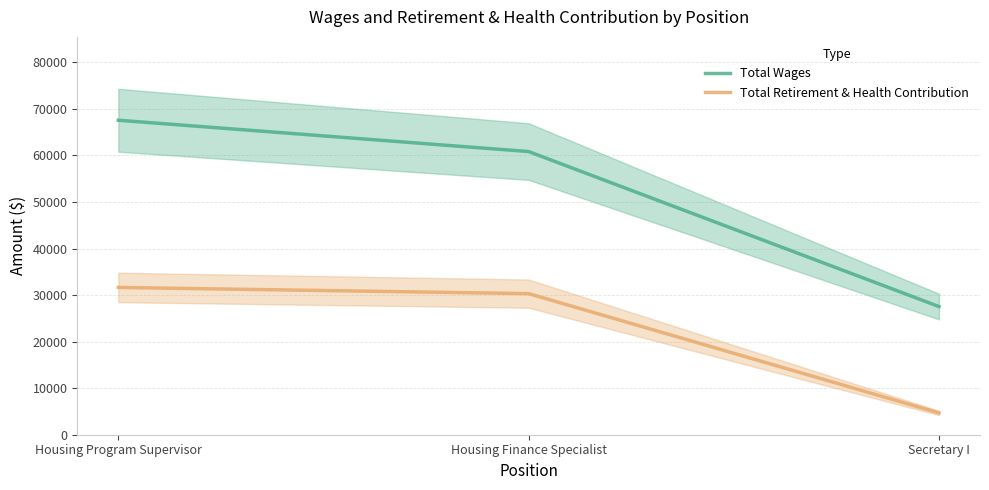

What is the label of the 1st point from the right?

Secretary I